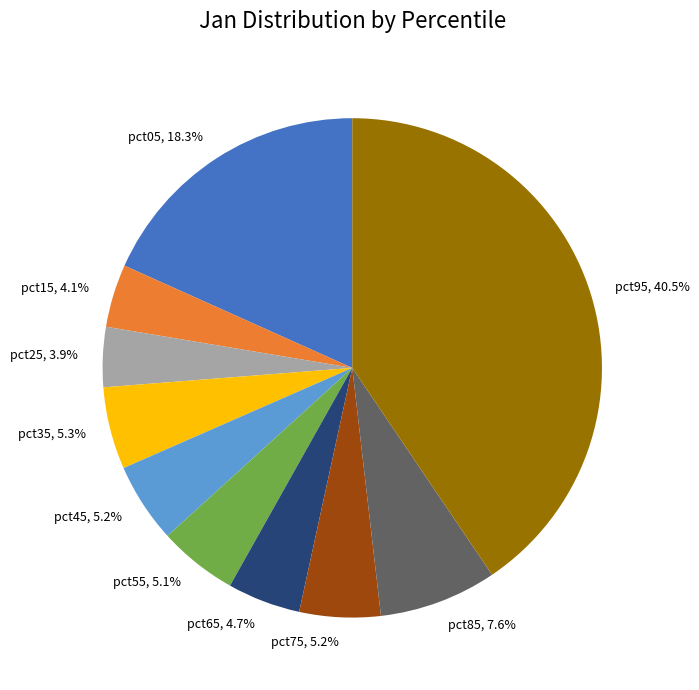

What is the total percentage of pct45, 5.2% and pct95, 40.5%?

45.7%